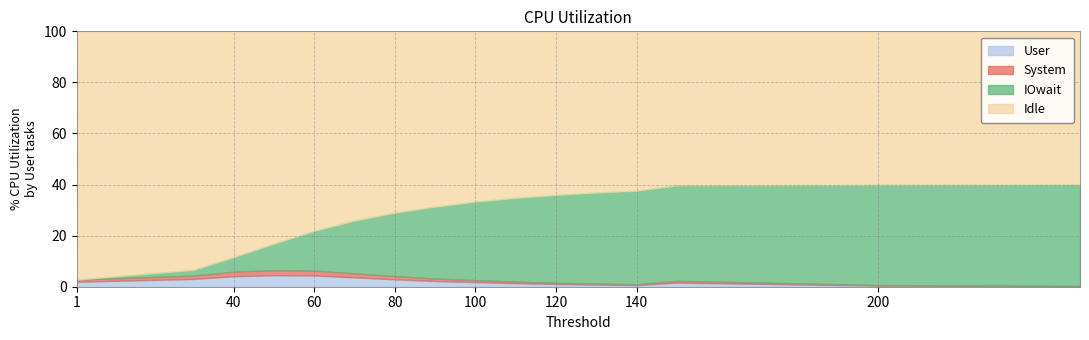

How many distinct data groups are displayed?

2